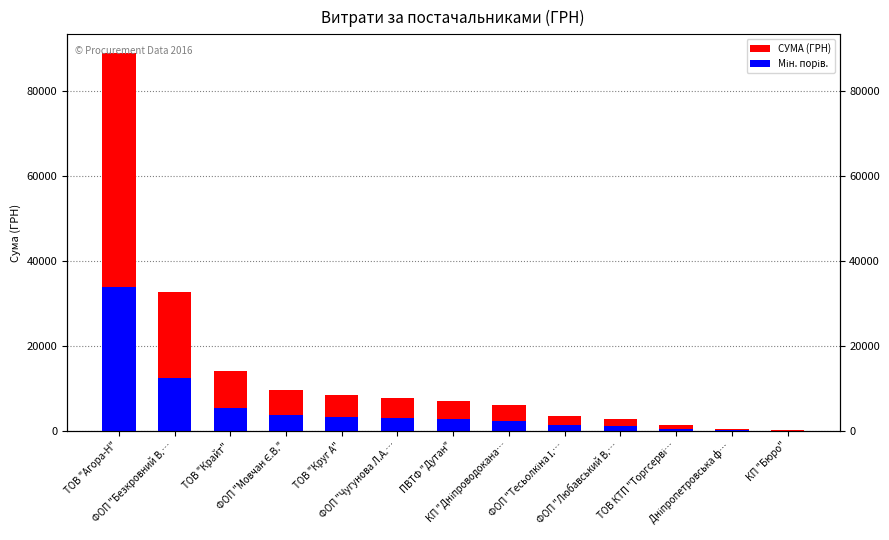

Reading right to left, list all the values displayed in this chart.

СУМА (ГРН): 84.5	363.0	1321.2	2706.1	3387.1	6049.0	7099.5	7633.0	8538.5	9565.8	14194.6	32780.8	88950.2
Мін. порів.: 32.1	137.9	502.1	1028.3	1287.1	2298.6	2697.8	2900.5	3244.6	3635.0	5394.0	12456.7	33801.1